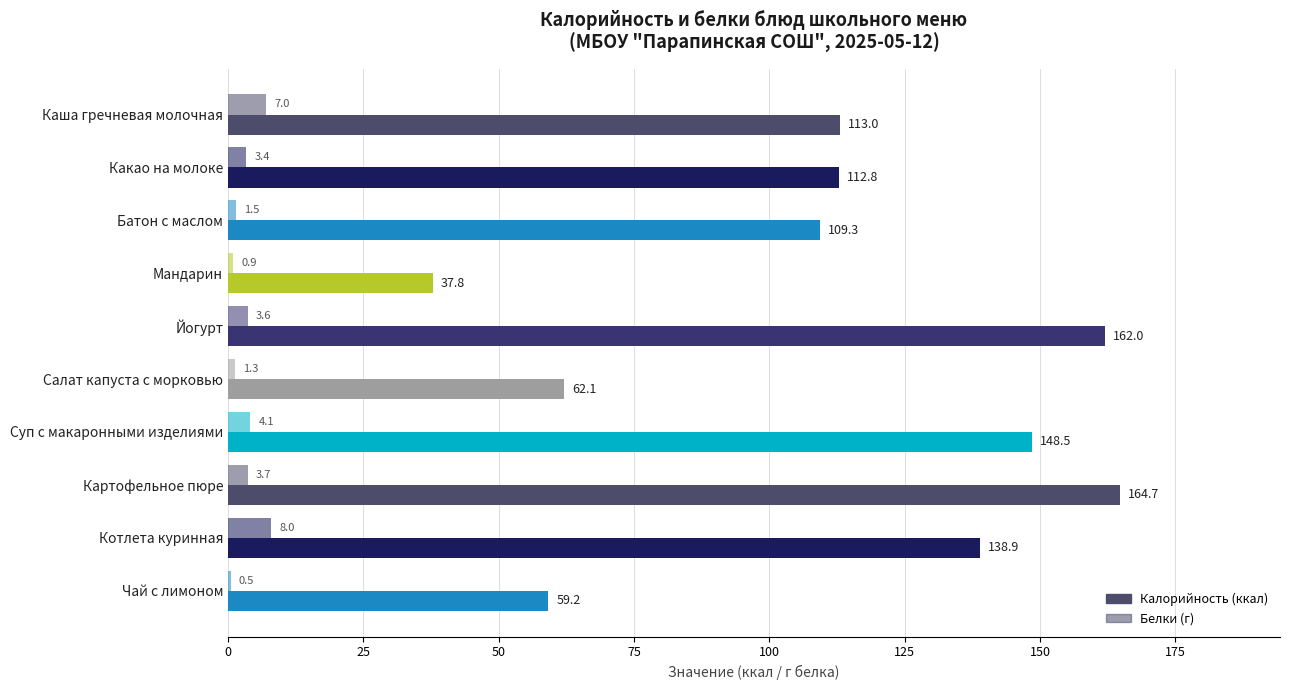

How many categories are shown in the chart?

10